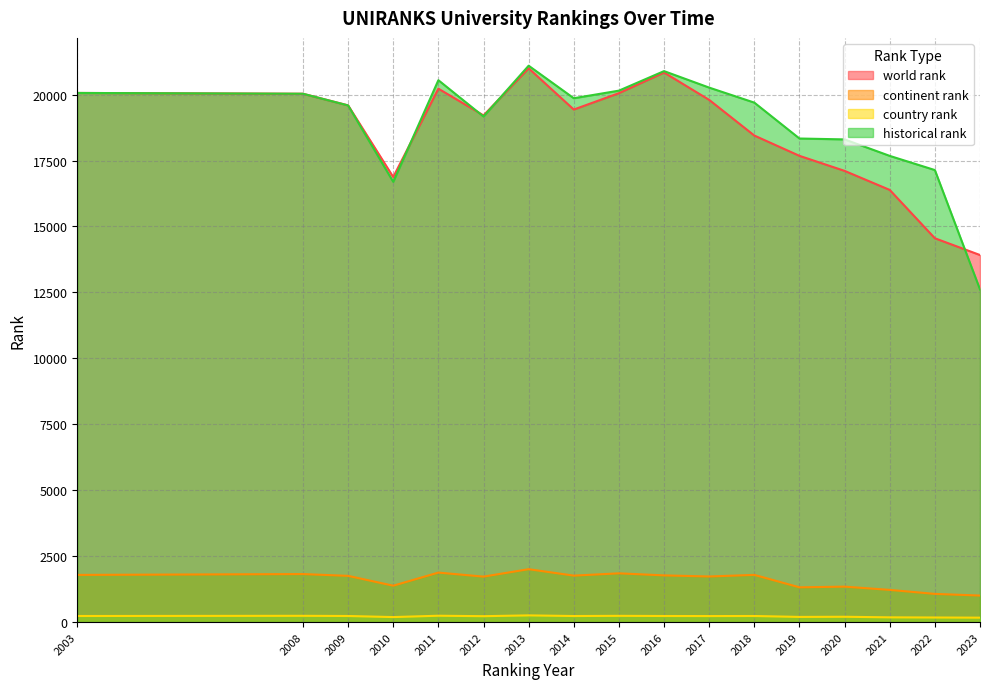

Which series has the largest total across all categories?

historical rank